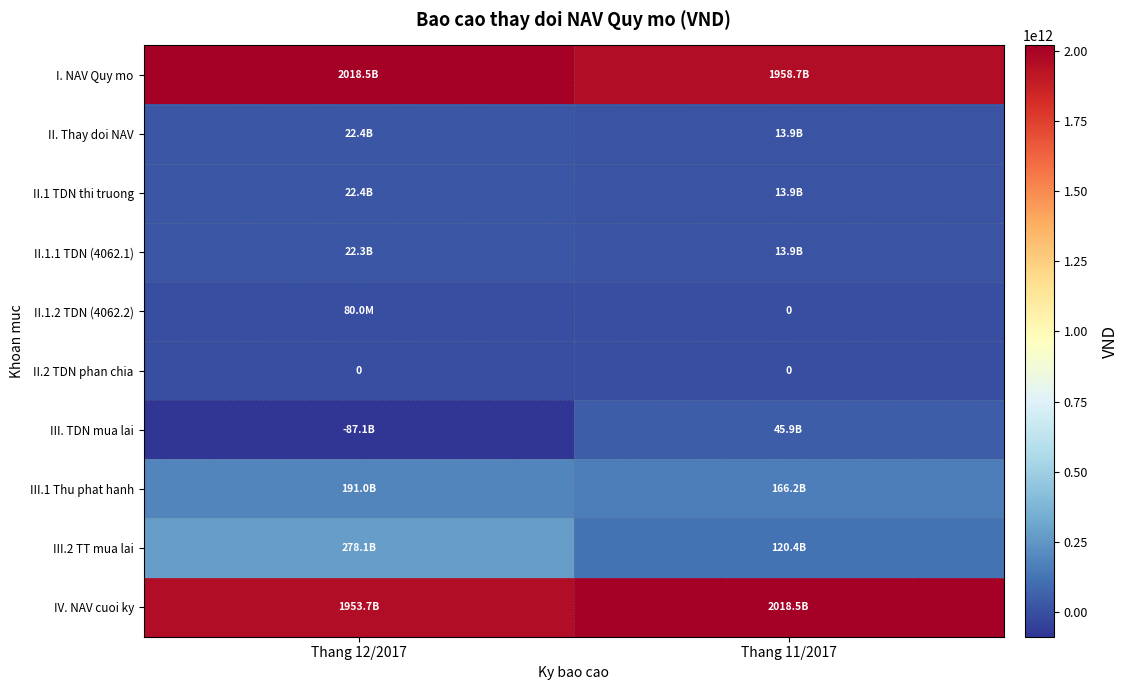

What is the average value of the IV. NAV cuoi ky series?

1986093961328